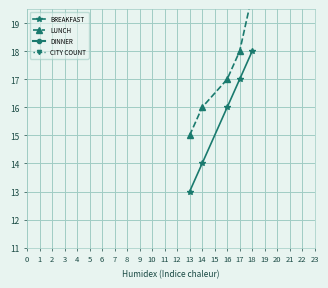

True or false: DINNER and CITY COUNT cross at least once.

False